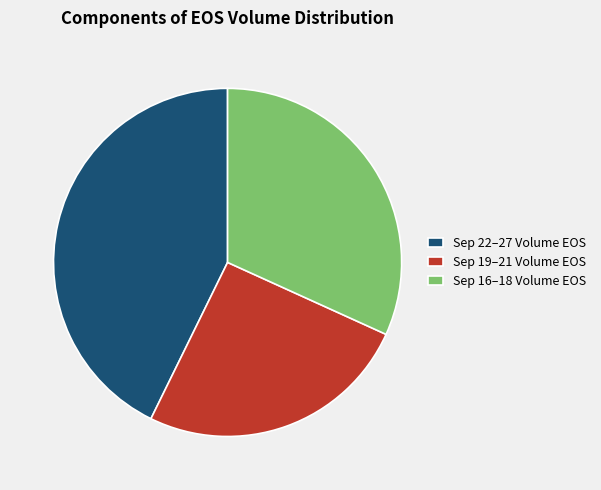

Rank the categories by value from lowest to highest.

Sep 19–21 Volume EOS, Sep 16–18 Volume EOS, Sep 22–27 Volume EOS